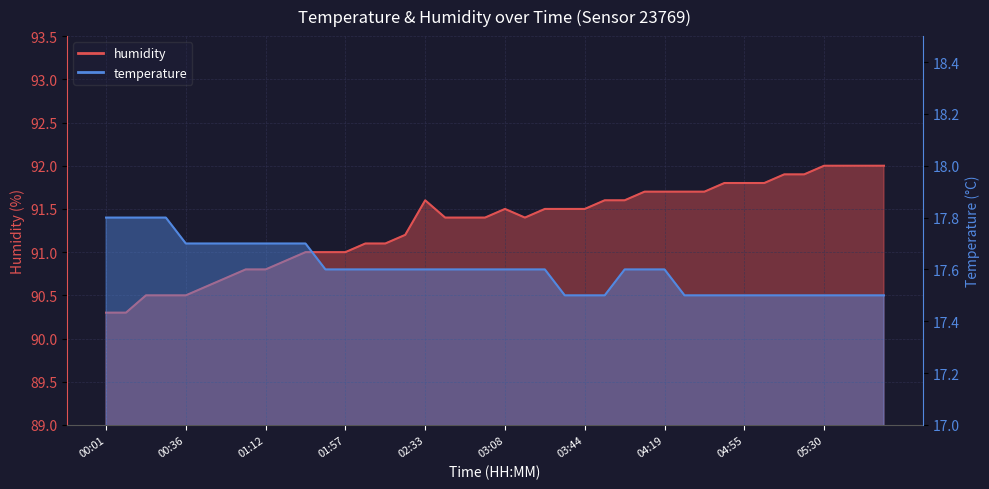

Where does the humidity series first go above 91?

02:06